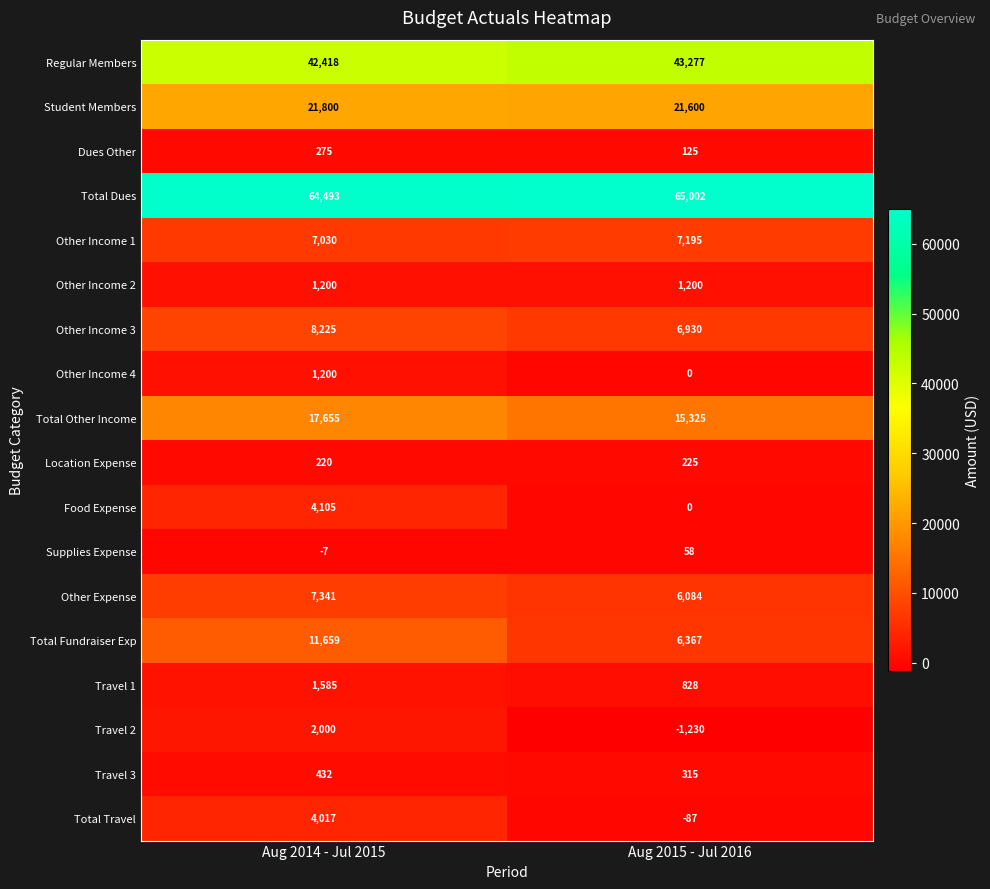

List the labels in order of Other Income 3 value, largest first.

Aug 2014 - Jul 2015, Aug 2015 - Jul 2016